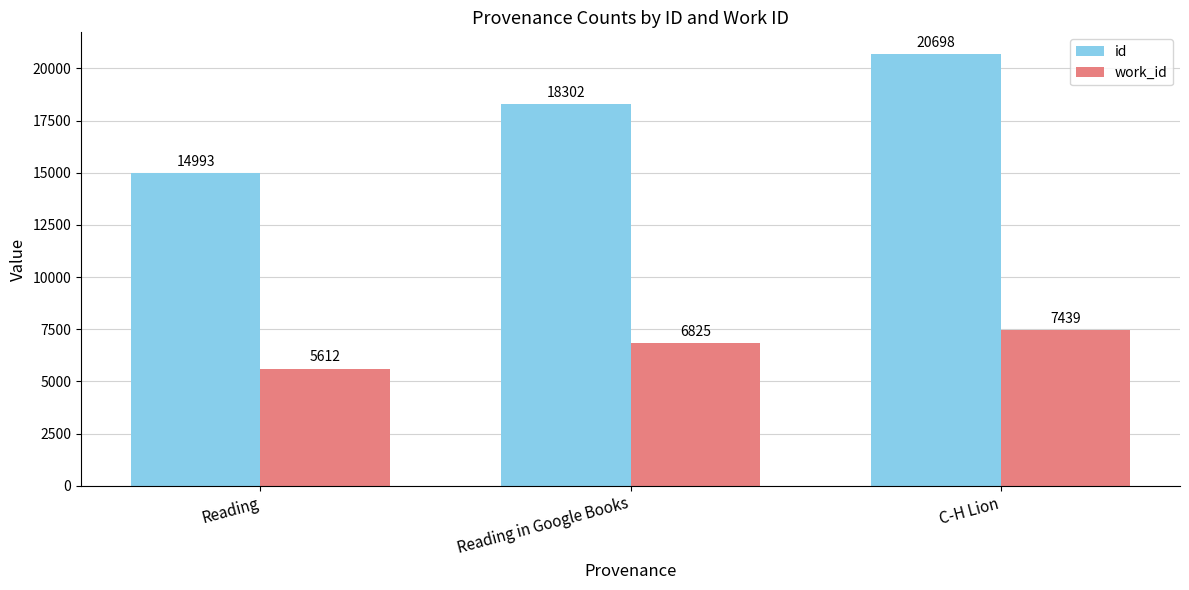

Count the number of categories in the chart.

3